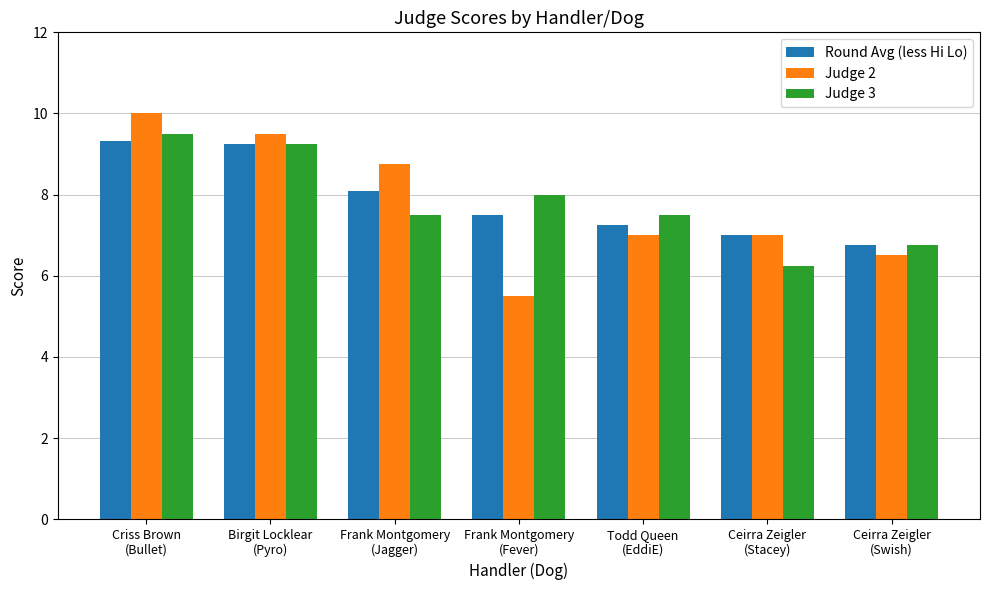

The value of Judge 3 at Ceirra Zeigler
(Swish) is 9.3. True or false?

False